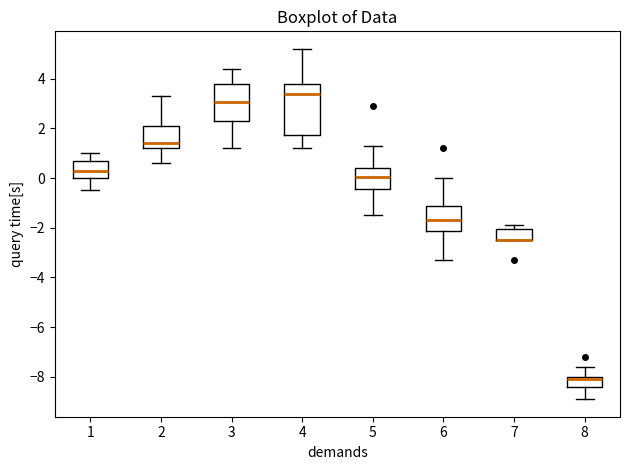

Which box is the tallest, from its lower edge to its upper edge?

4